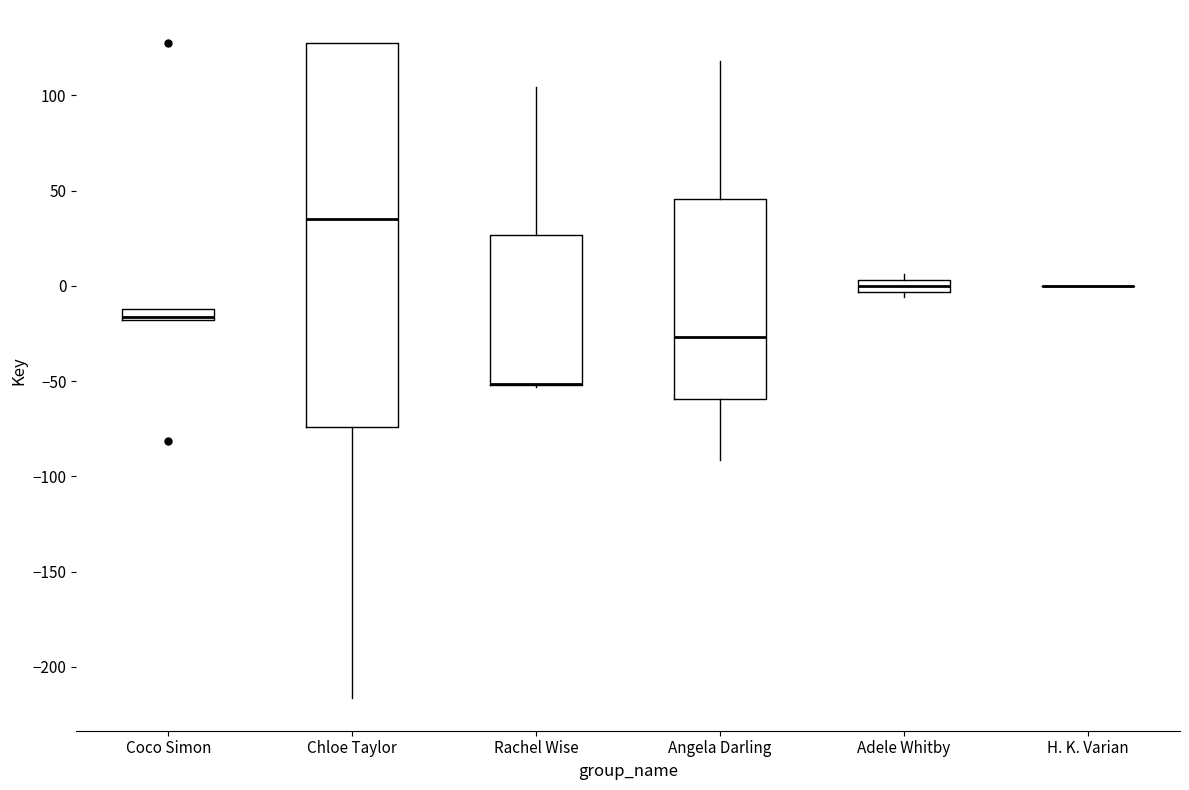

Which box is the tallest, from its lower edge to its upper edge?

Chloe Taylor